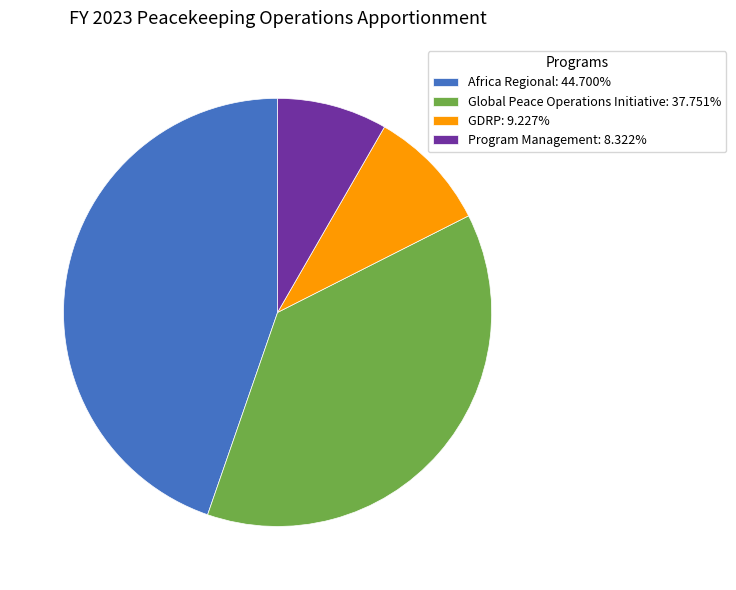

Does Program Management: 8.322% account for over 50% of the chart?

No